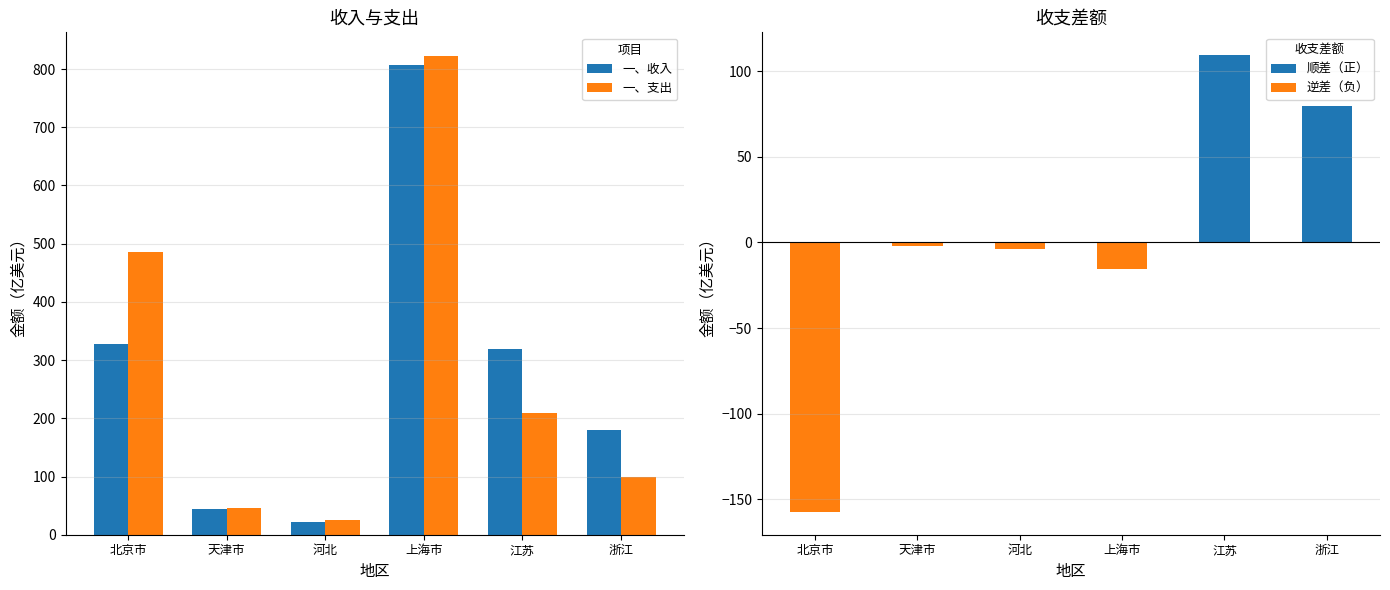

Which series has the largest range (max minus min)?

一、支出